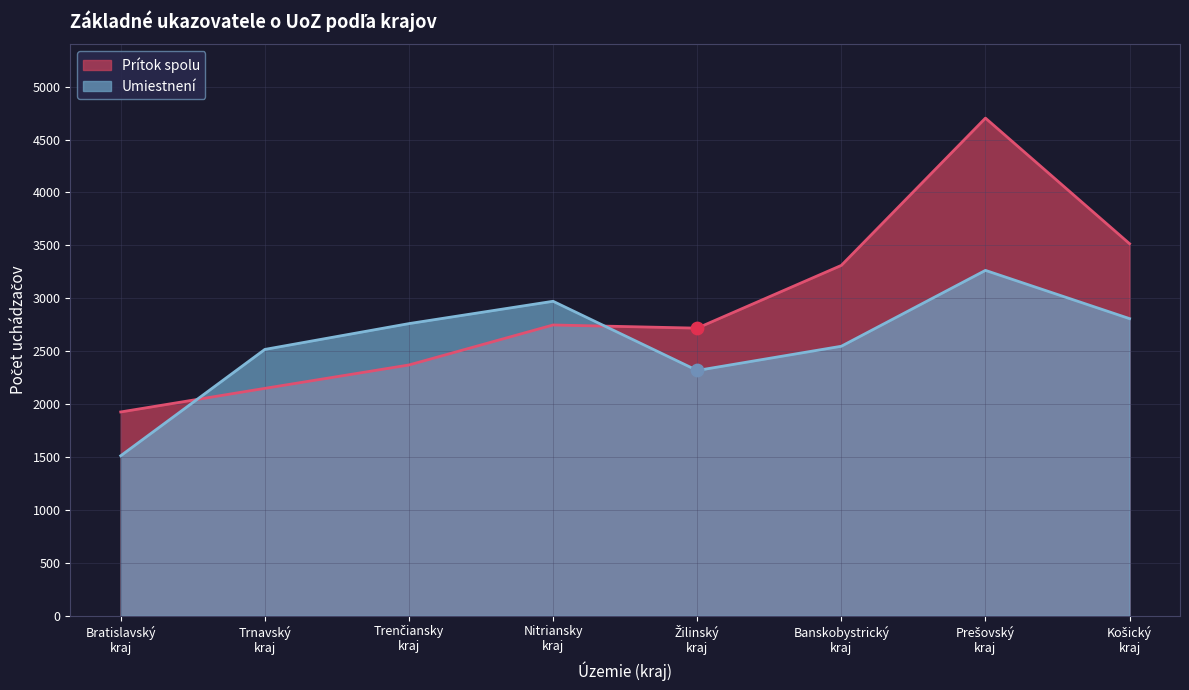

Which series has the largest total across all categories?

Prítok spolu